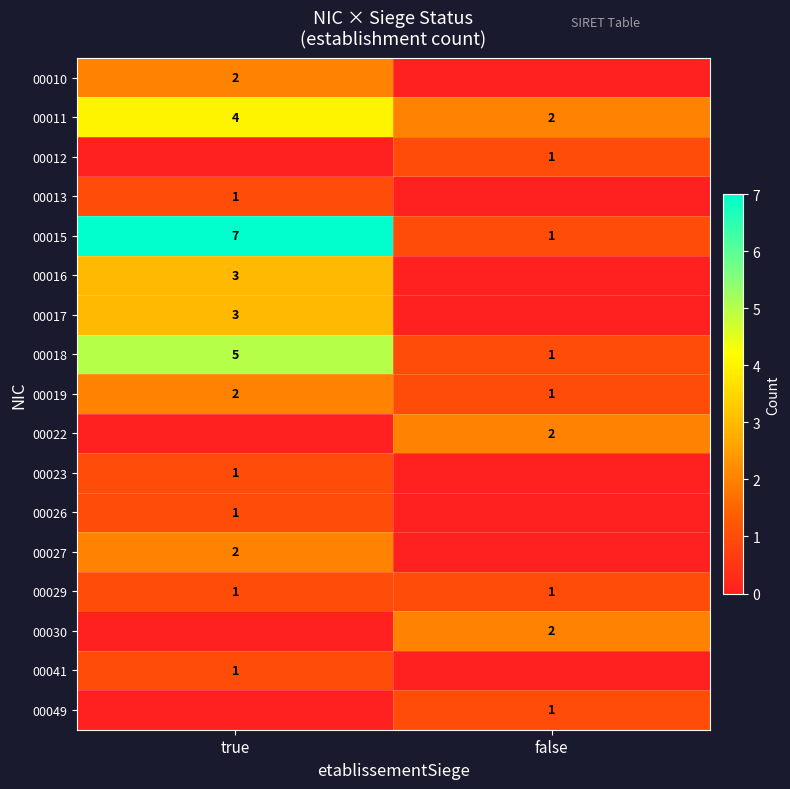

What is the sum of the 00019 values at false and true?

3